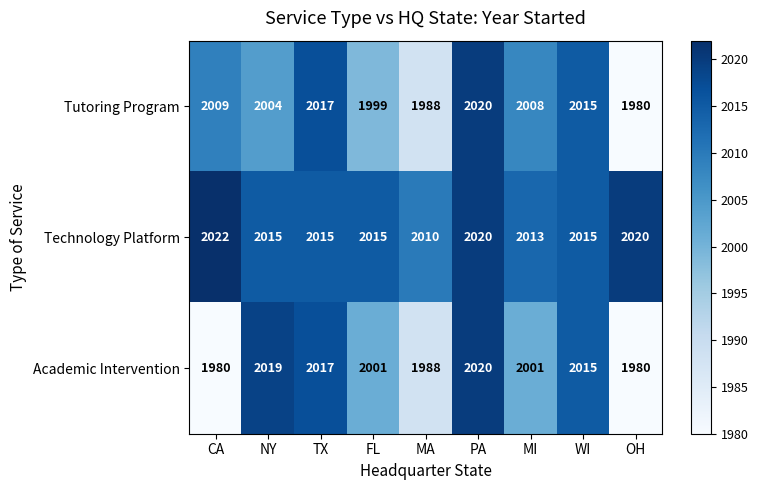

Rank the series at FL from highest to lowest value.

Technology Platform, Academic Intervention, Tutoring Program